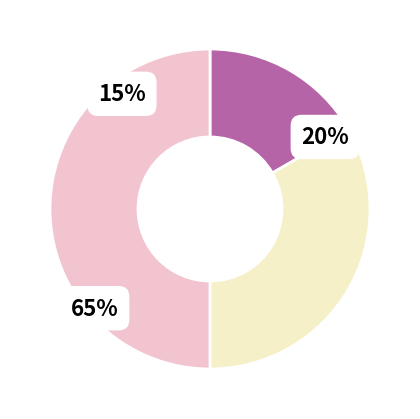

Which slice is the smallest?

Основне місце роботи